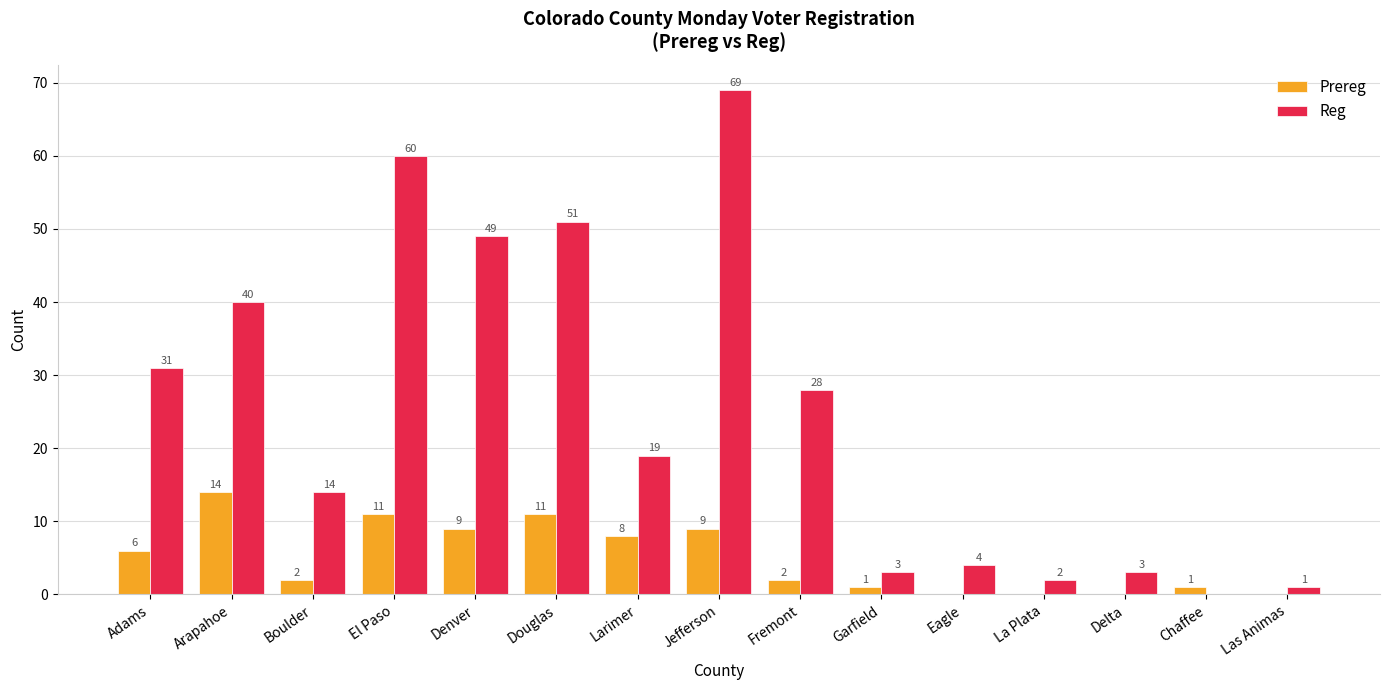

What is the sum of the Prereg values at Arapahoe and Chaffee?

15